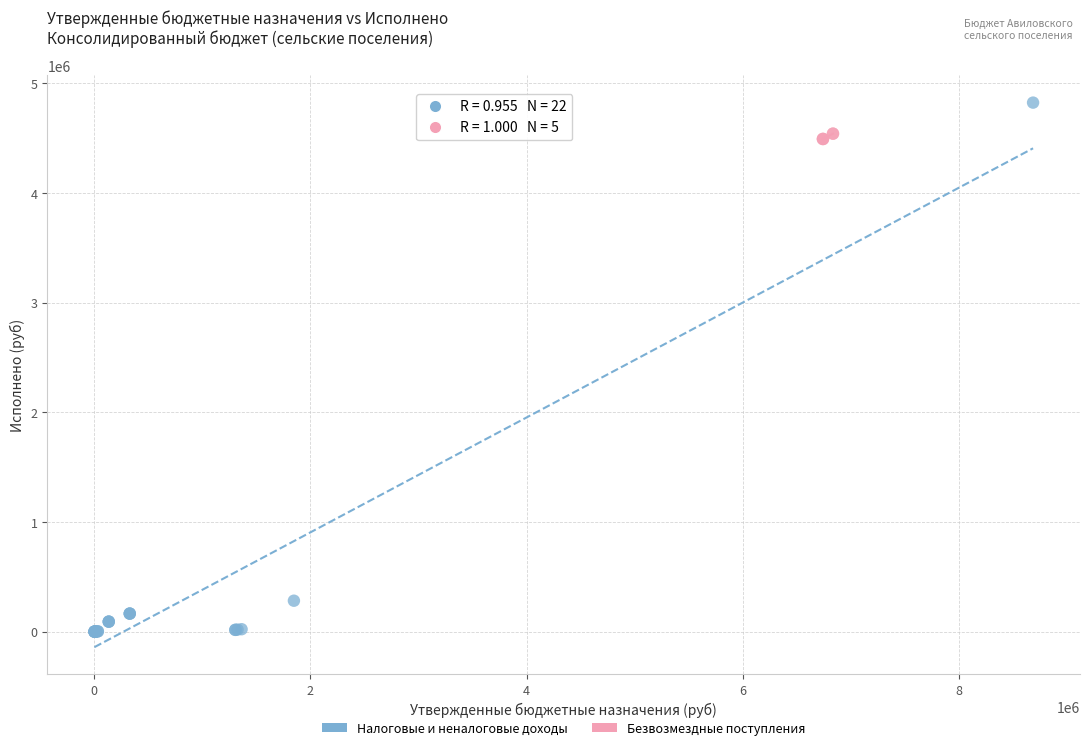

Which series reaches the minimum Y coordinate?

Налоговые и неналоговые доходы